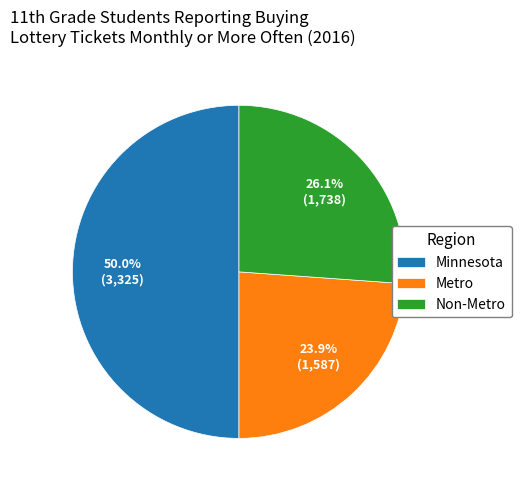

Which has a higher value, Metro or Non-Metro?

Non-Metro